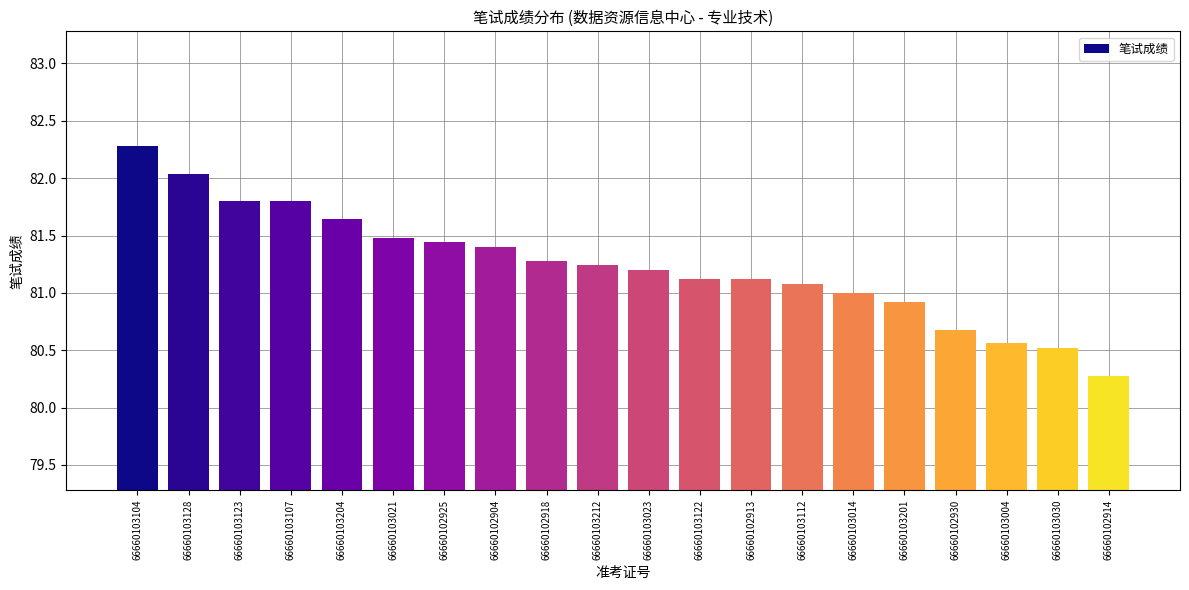

What is the difference between the second highest and minimum values?

1.8